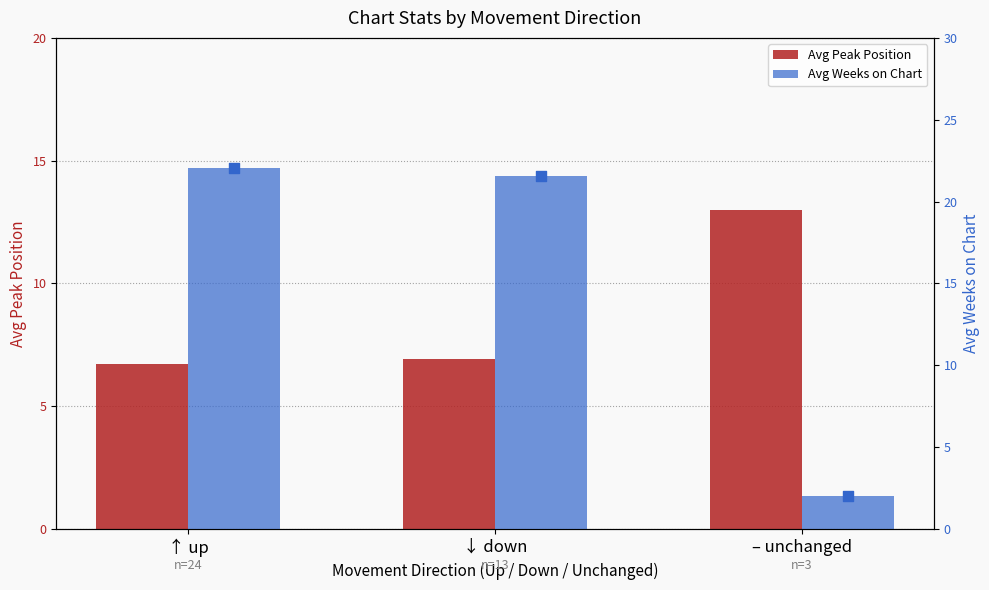

Which series has the largest Y range (max minus min)?

Avg Weeks on Chart